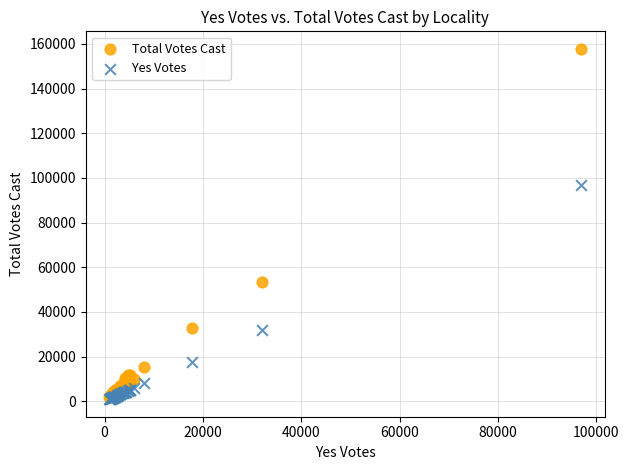

Which series has the largest Y range (max minus min)?

Total Votes Cast